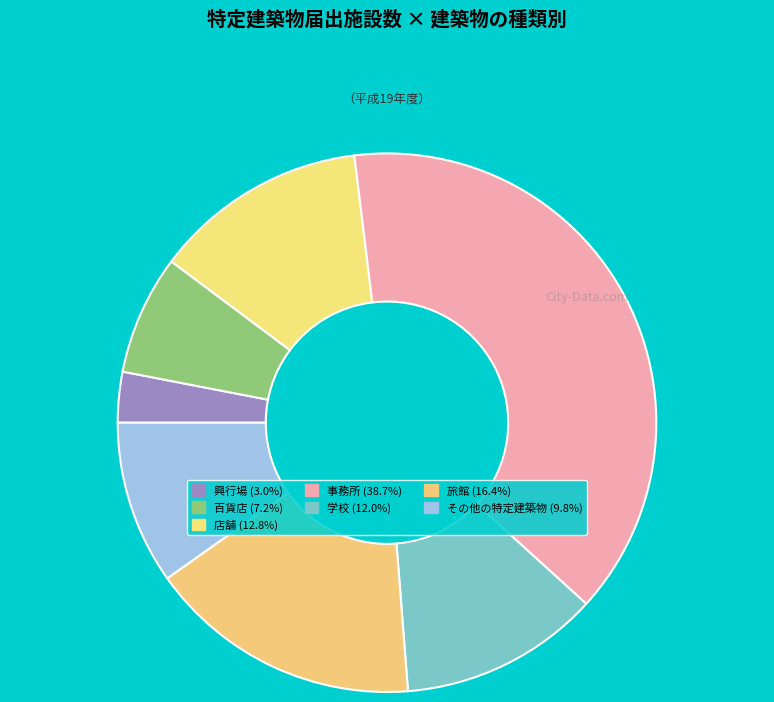

Count the number of slices in the pie.

7